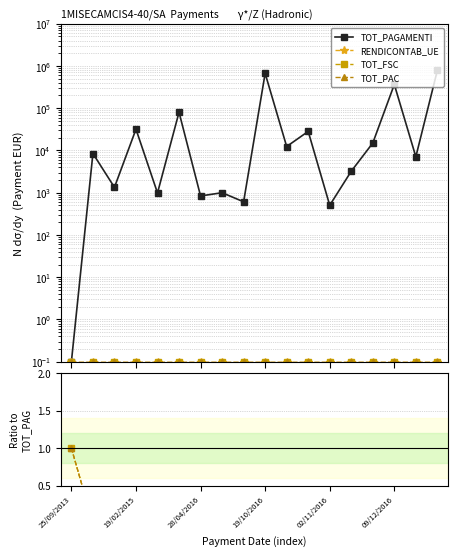

At which category does RENDICONTAB_UE reach its first local valley?

19/02/2015